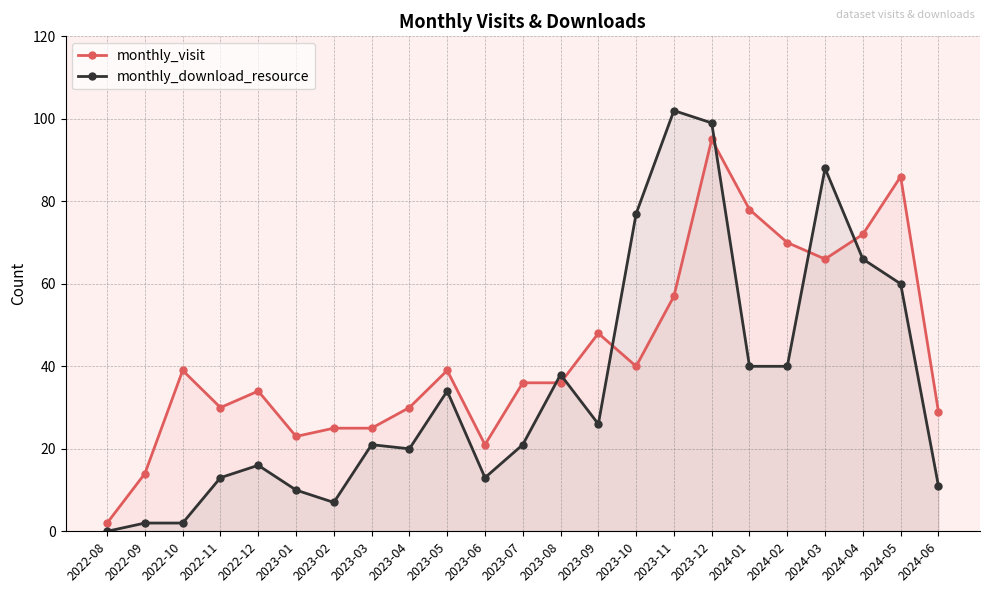

Which has a higher value, 2022-09 or 2024-04?

2024-04